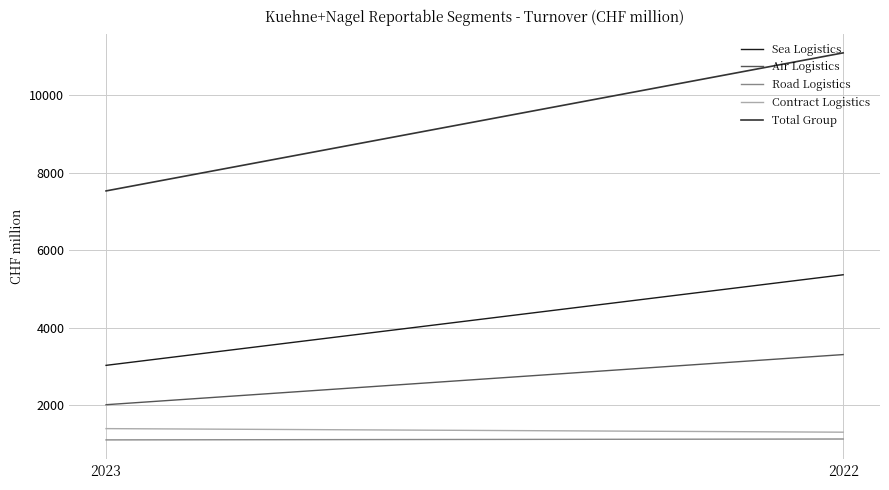

Rank the series by their maximum value, from highest to lowest.

Total Group, Sea Logistics, Air Logistics, Contract Logistics, Road Logistics